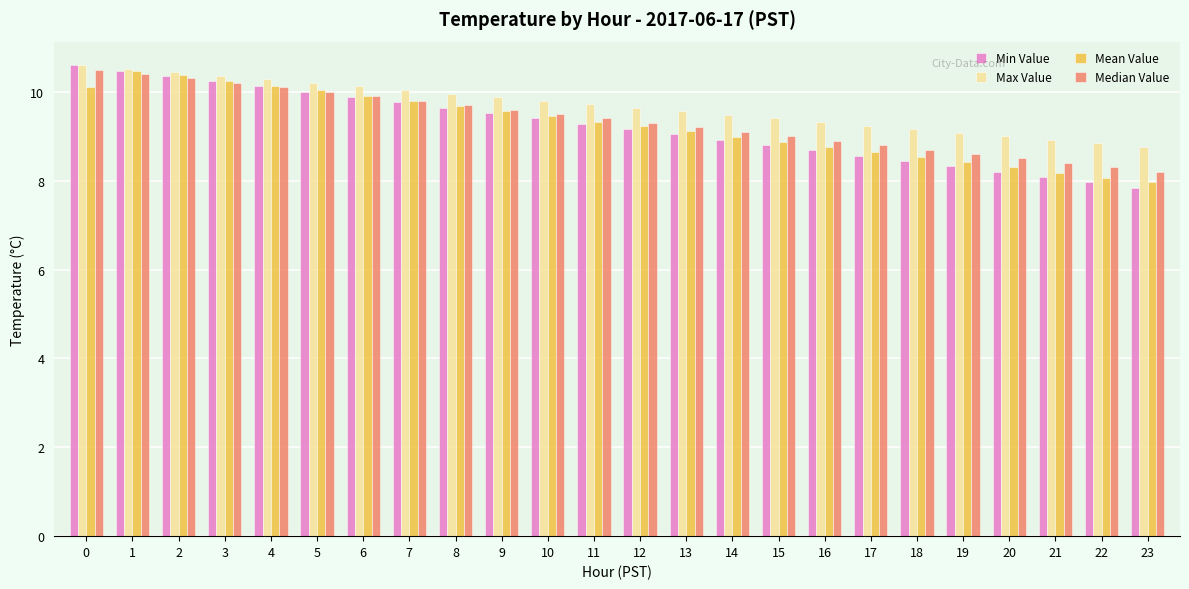

Which series has the widest spread of values?

Min Value